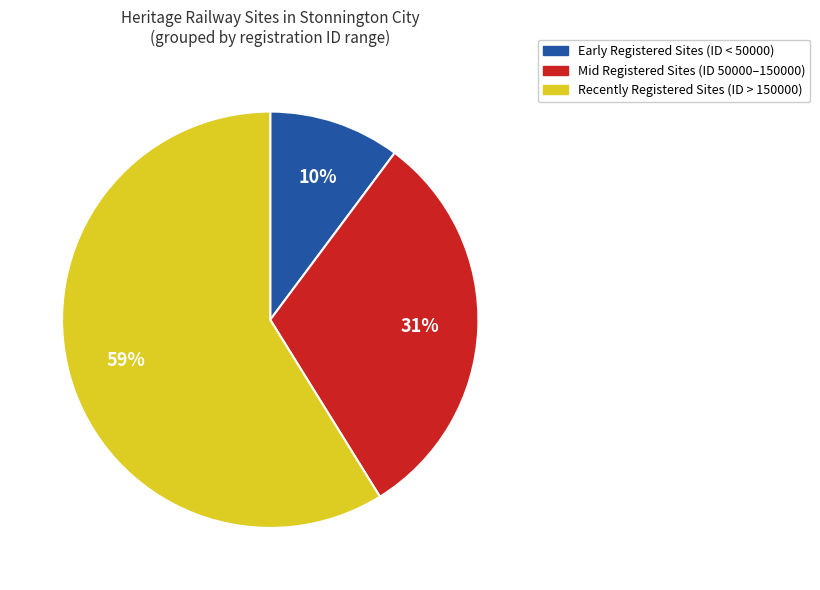

How many segments does this pie chart have?

3